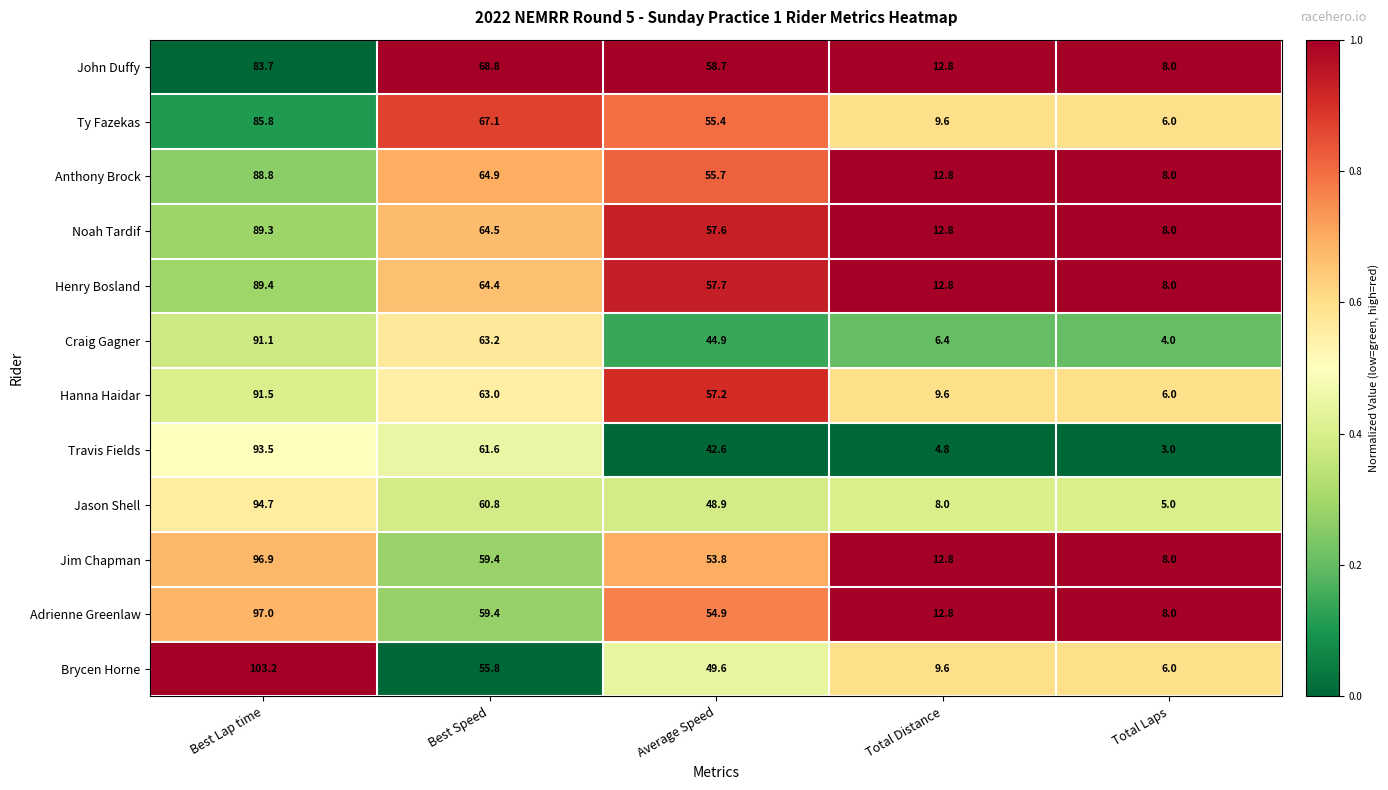

True or false: Henry Bosland has a value of 7.8 at Total Distance.

False